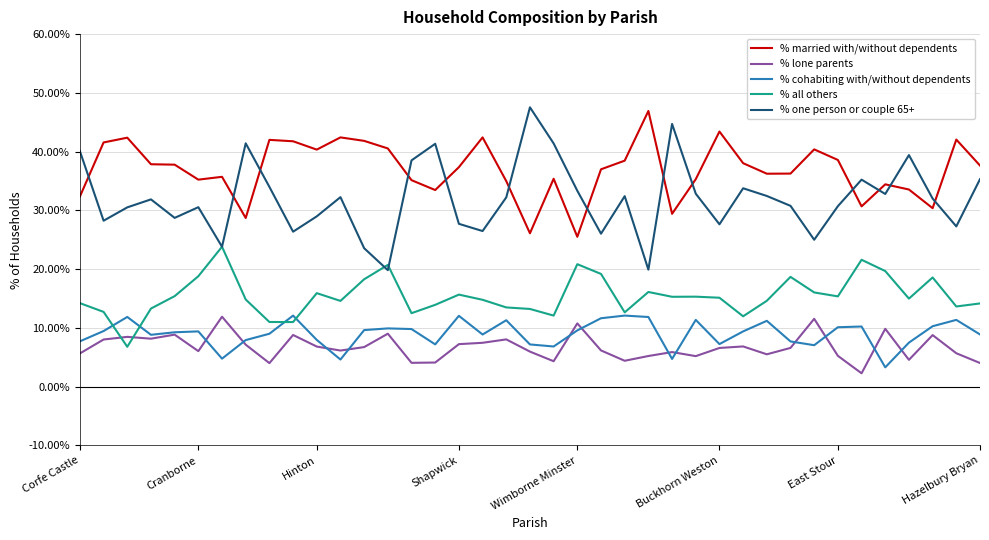

True or false: % all others and % married with/without dependents cross at least once.

False